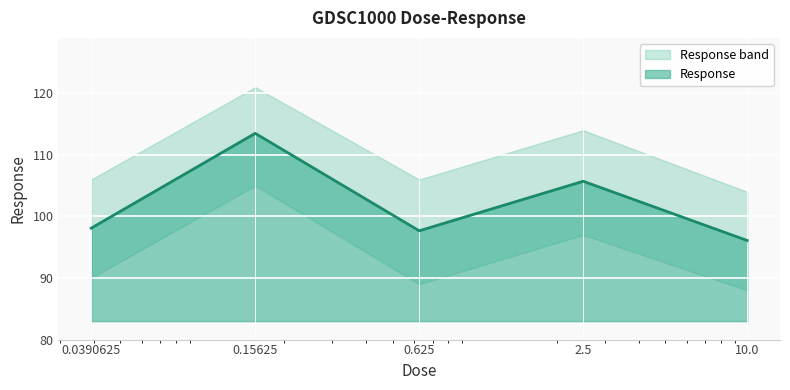

What is the approximate value at 0.0390625?

98.1